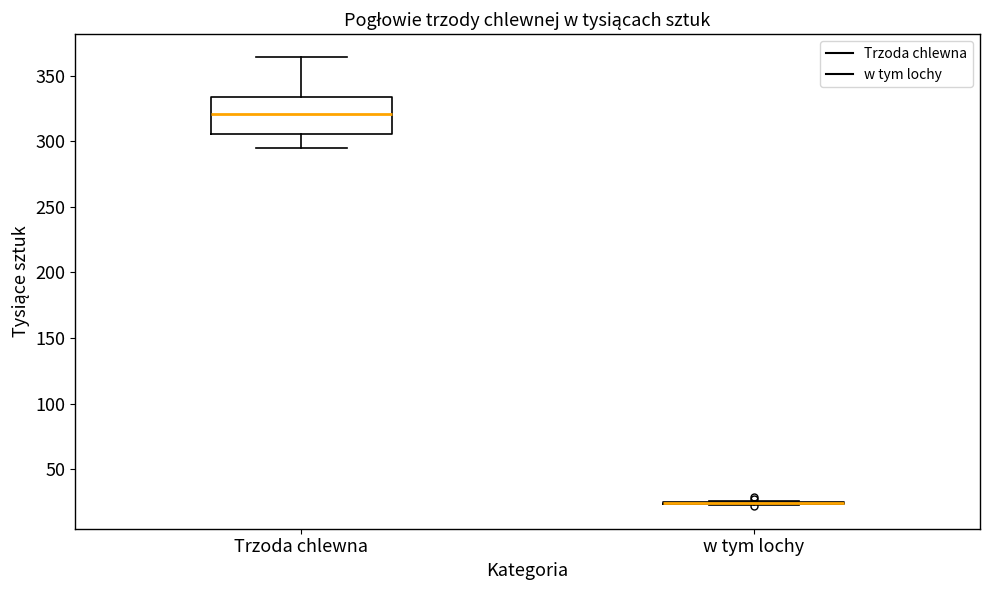

Reading left to right, read every box against the y-axis: the position of its median line, the range the box covers, and the ends of its whiskers. The values are not printed on the chart, so give them approximately, as read against the axis.

Trzoda chlewna: median 320, box 305 to 335, whiskers 295 to 365
w tym lochy: box collapsed to a line at 25, whiskers 20 to 25